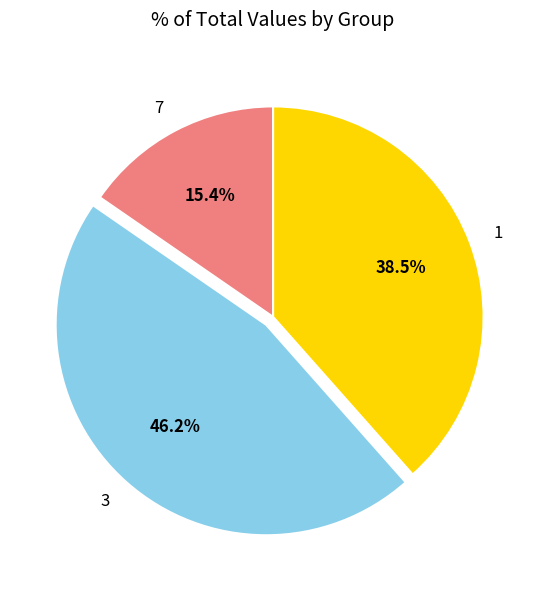

To the nearest percent, what portion does 3 represent?

46%